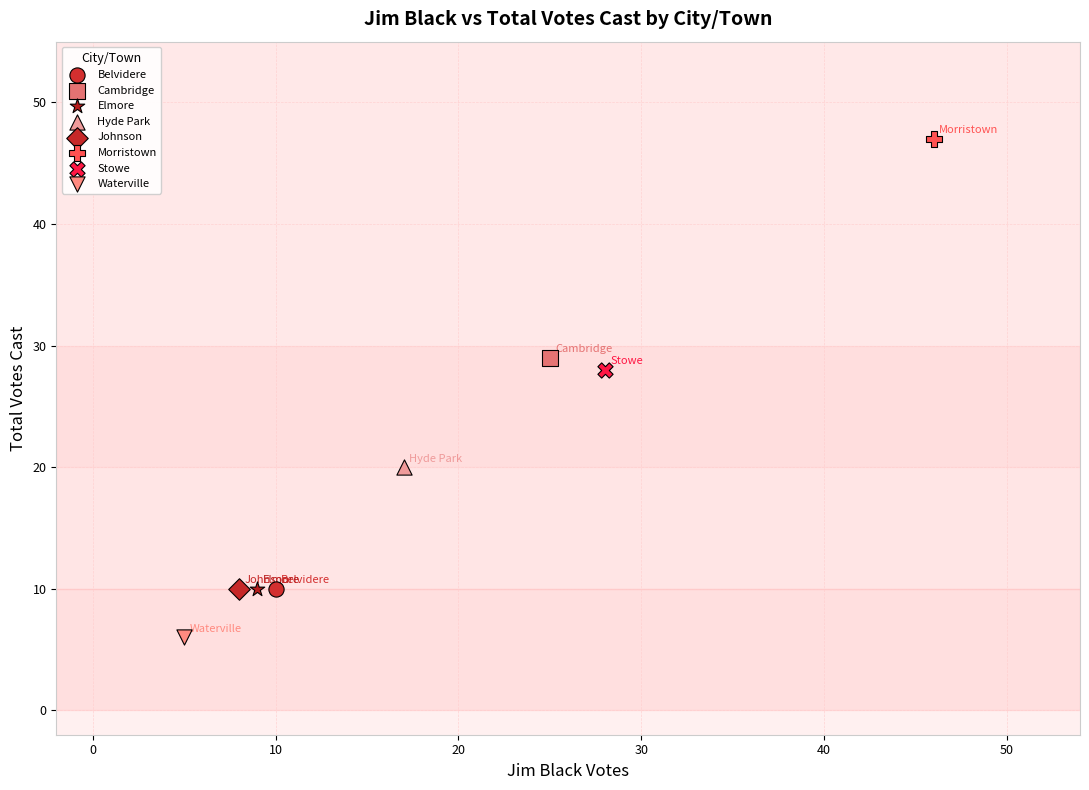

What are all the series names shown in the legend?

Belvidere, Cambridge, Elmore, Hyde Park, Johnson, Morristown, Stowe, Waterville